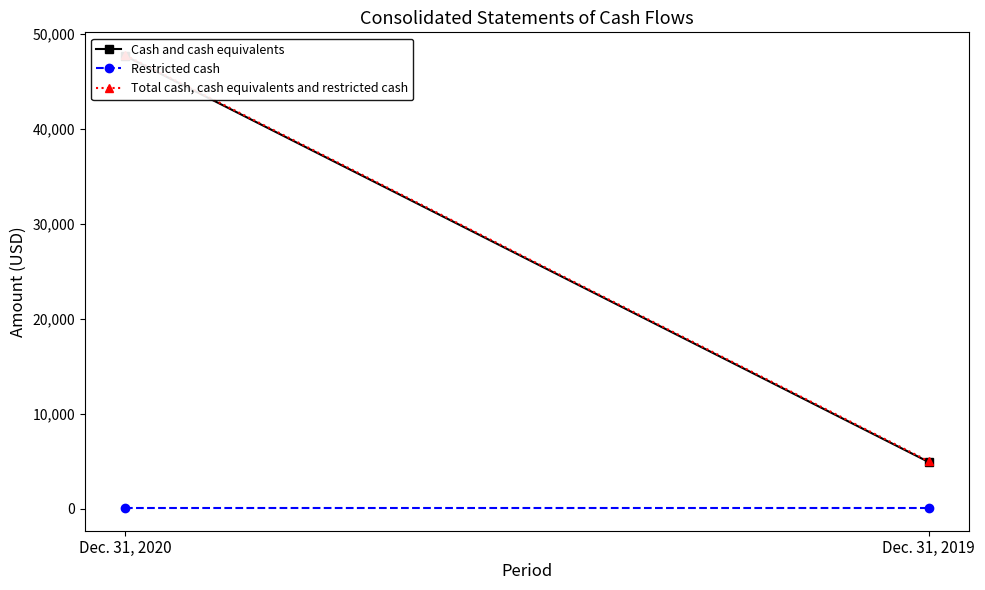

How many categories are shown in the chart?

2